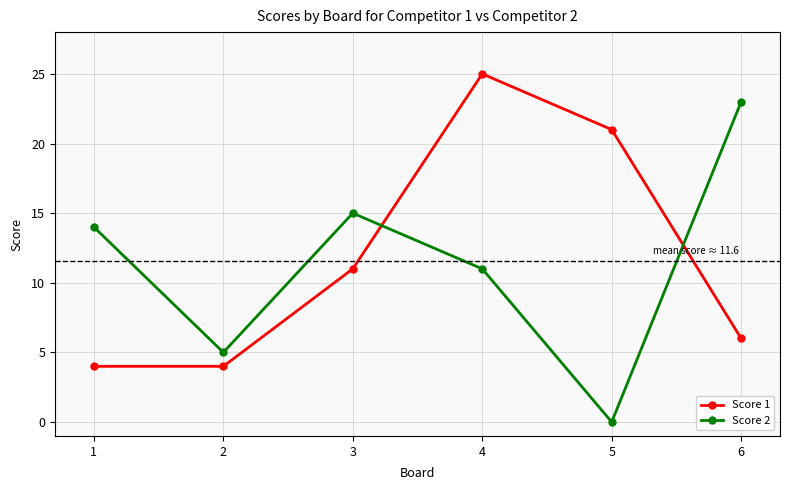

The Score 2 series shows 25 at 1. True or false?

False